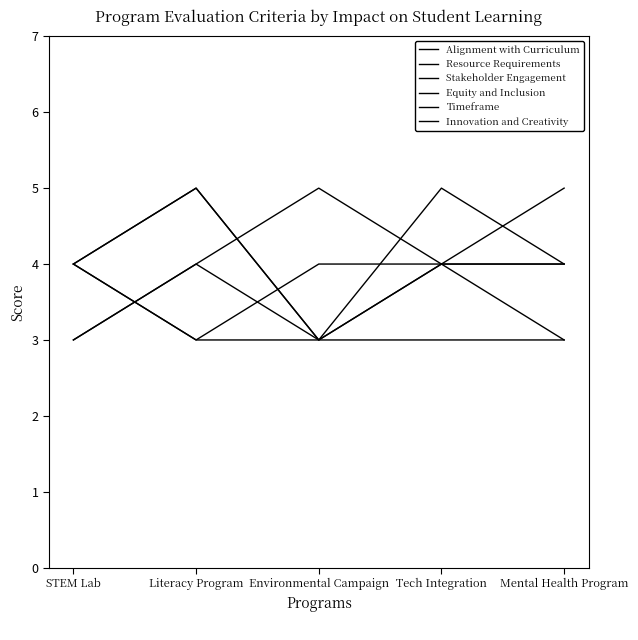

Is this an area chart (filled region under the line)?

No